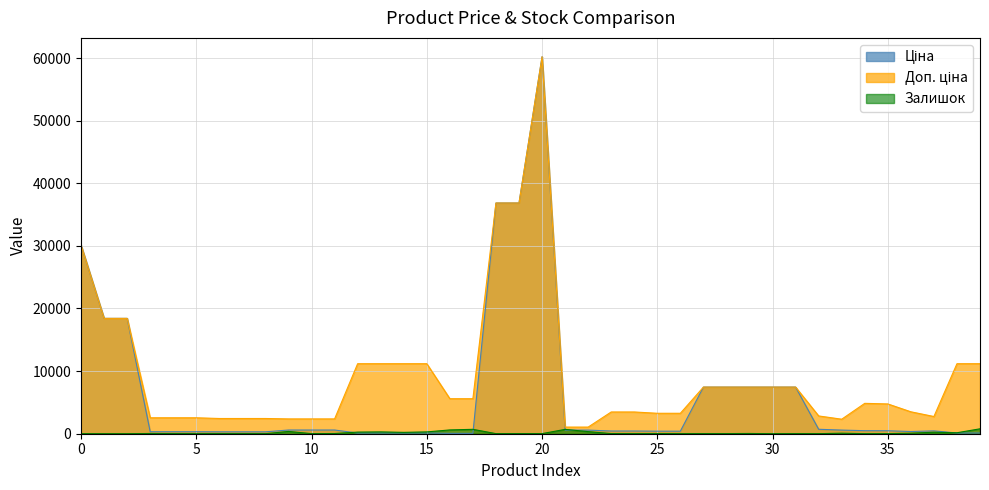

How many data points in Ціна are above 475?

20